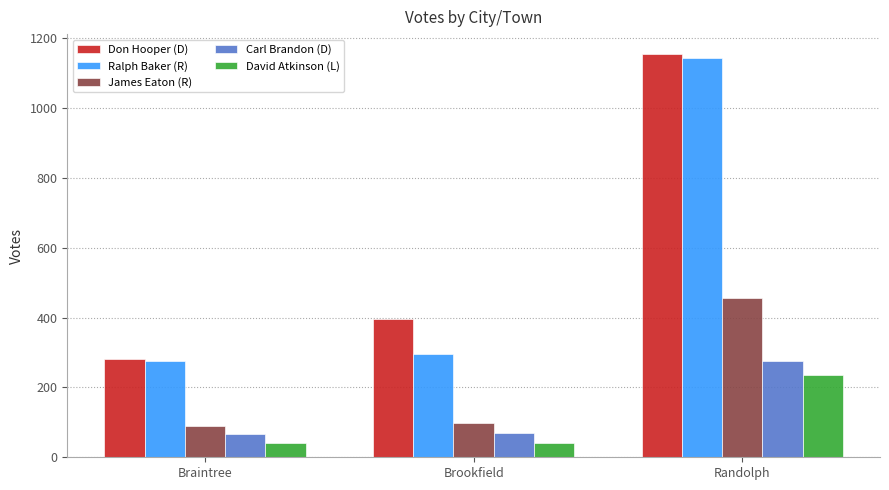

List the series in order of their peak value, highest first.

Don Hooper (D), Ralph Baker (R), James Eaton (R), Carl Brandon (D), David Atkinson (L)